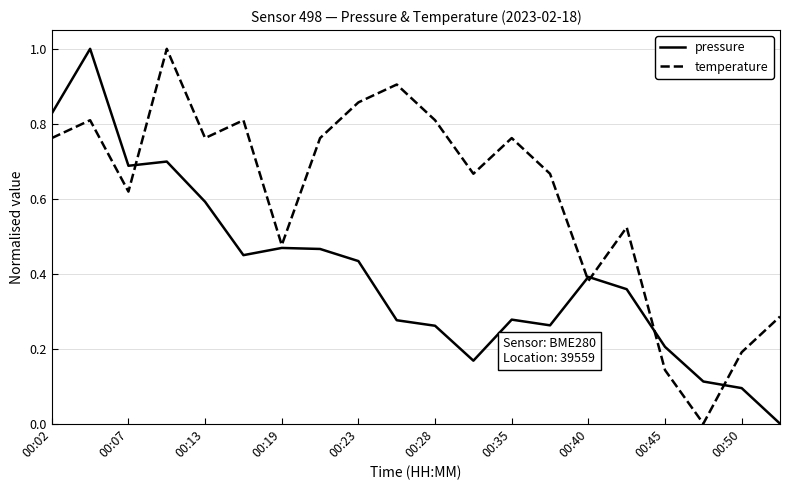

Which series has the largest total across all categories?

temperature